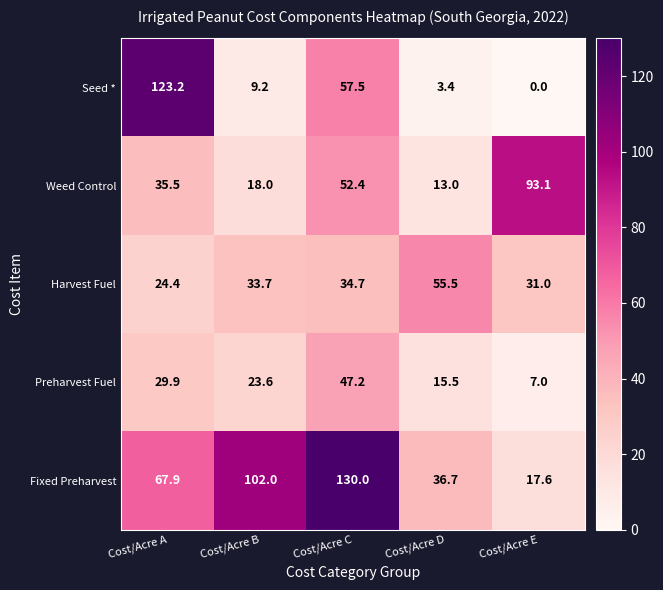

What is the average value of the Harvest Fuel series?

35.9